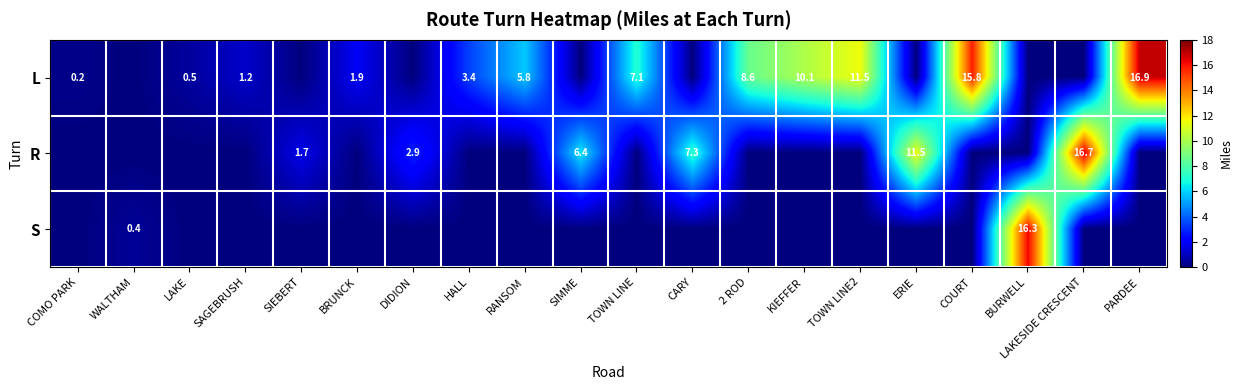

The R series shows 16.7 at LAKESIDE CRESCENT. True or false?

True